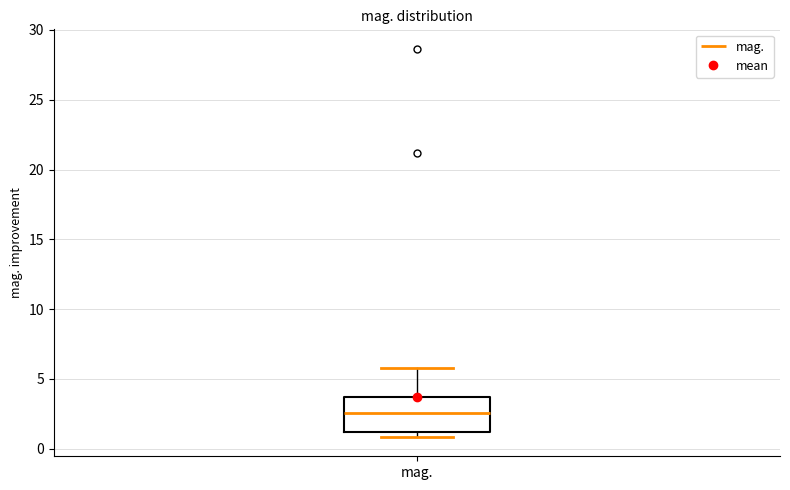

Read this box plot against the y-axis: the position of the median line, the range covered by the box, and the ends of both whiskers. The values are not printed on the chart, so give them approximately, as read against the axis.

median 2.5, box 1.0 to 3.5, whiskers 1.0 (just below the box's lower edge) to 6.0